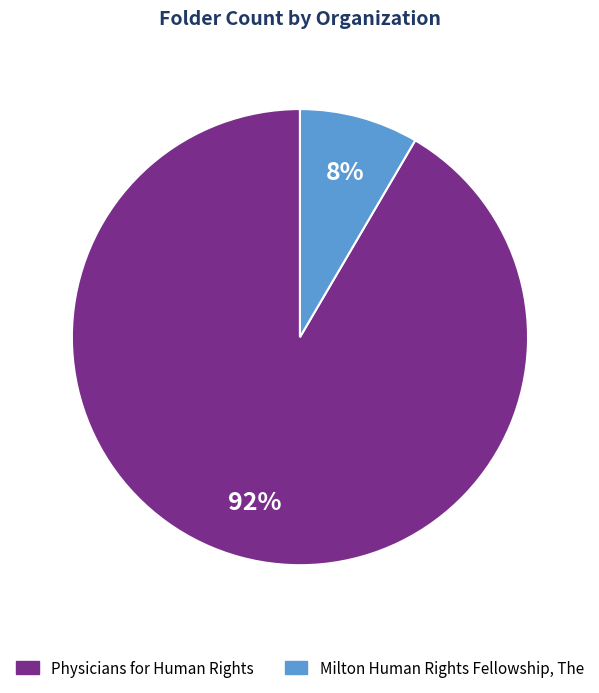

Is it true that Physicians for Human Rights is 92% of the pie?

True